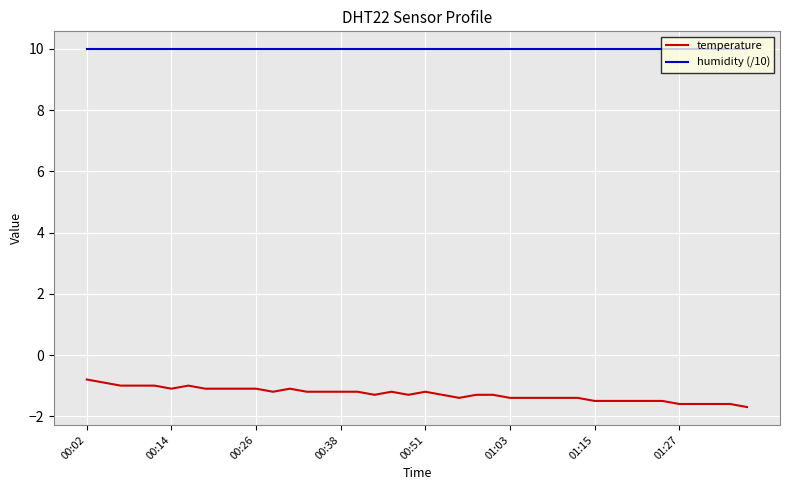

Which series has the widest spread of values?

temperature